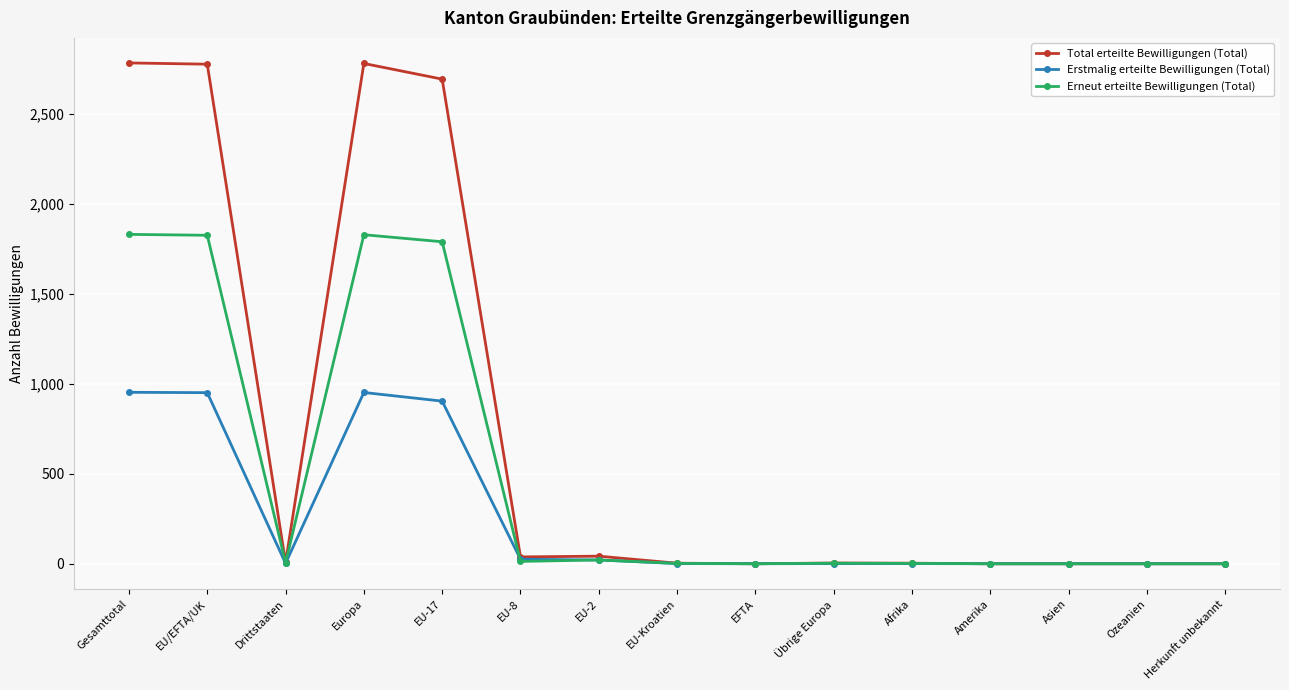

What is the difference between the highest and lowest values at EU-2?

21